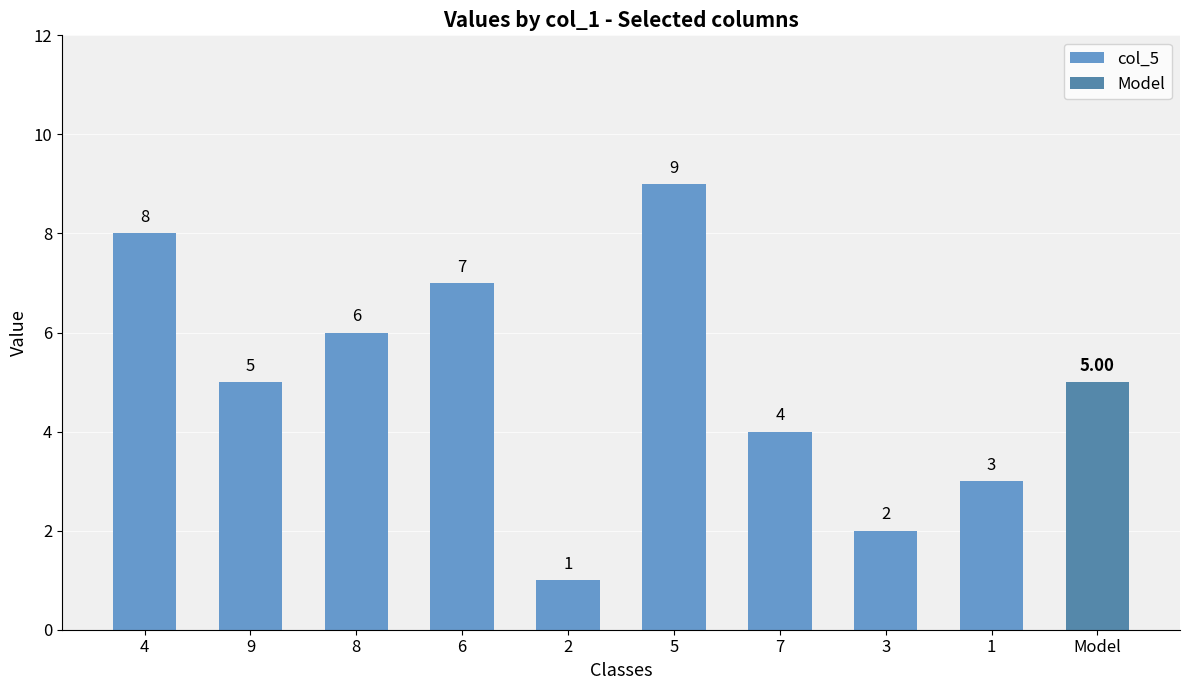

What is the value of the 6th bar from the left?

9